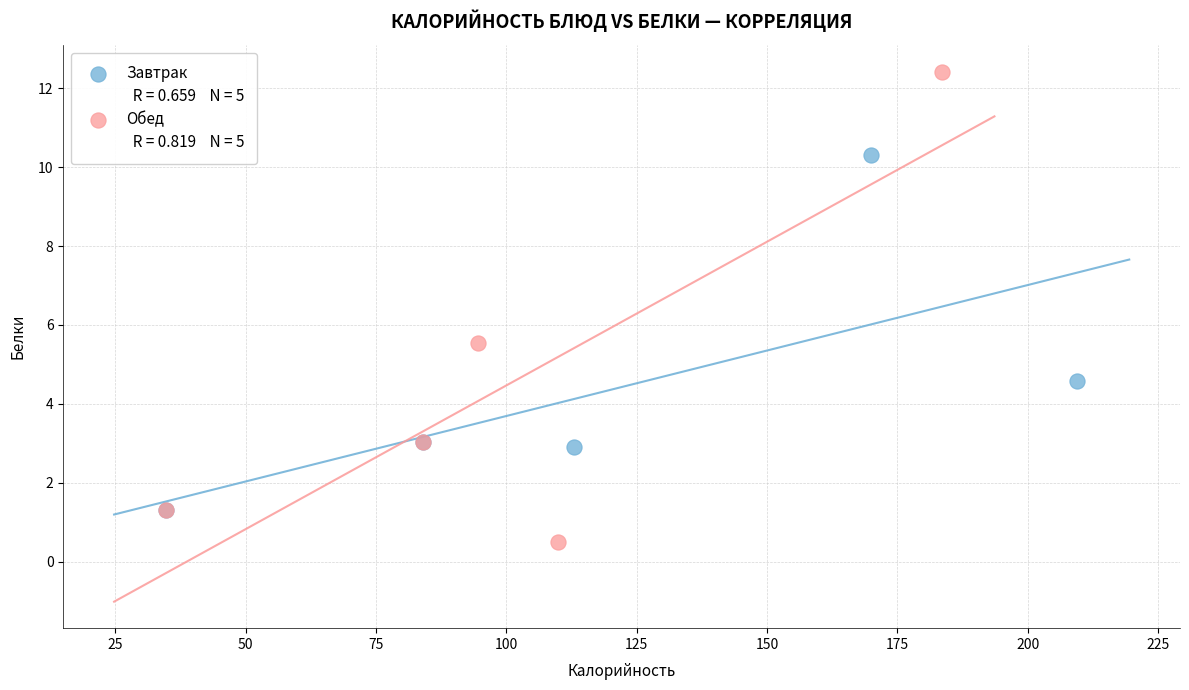

Which series reaches the minimum Y coordinate?

Обед